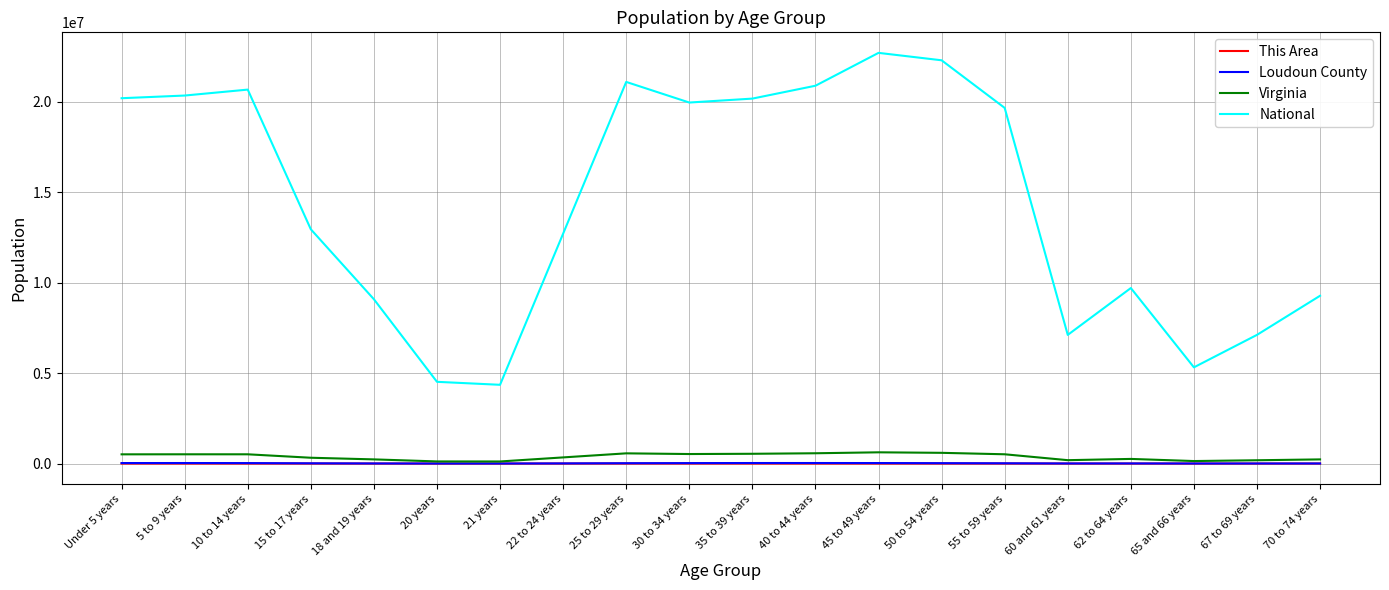

At how many categories does at least one series exceed 17910028?

10